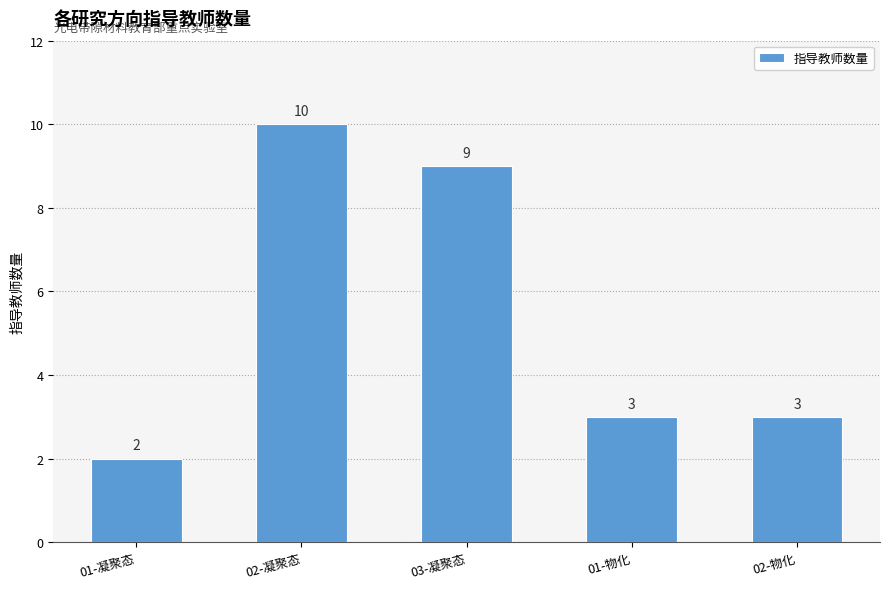

Between 01-凝聚态 and 02-凝聚态, which is larger?

02-凝聚态